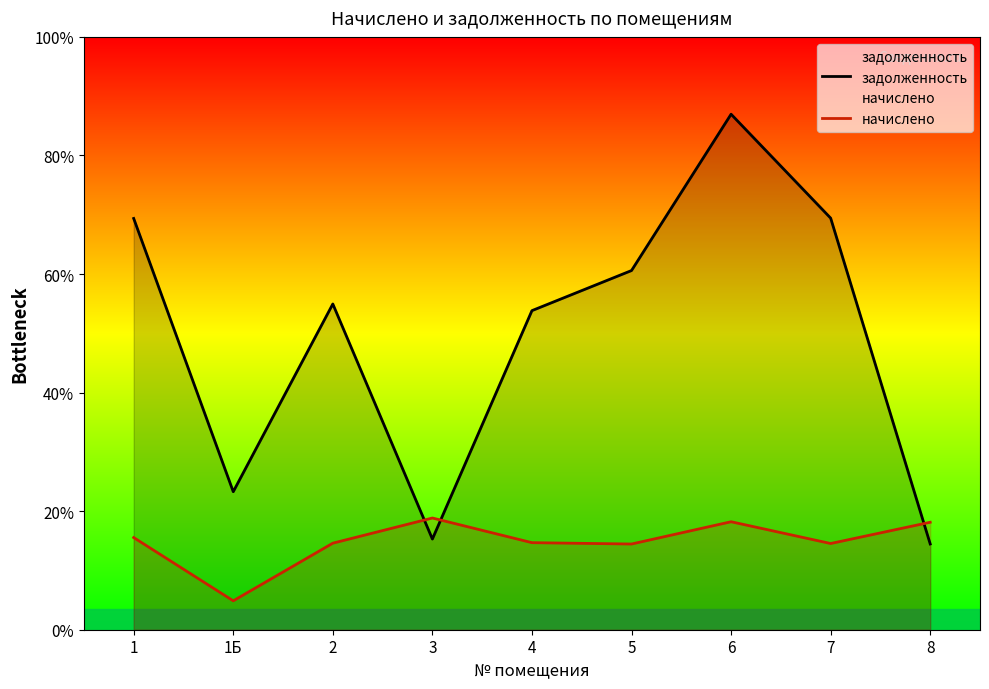

At which category is the sum across all series the highest?

6